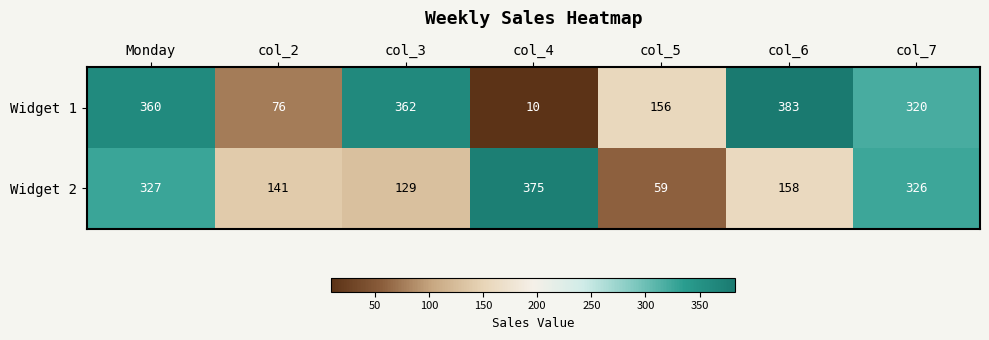

What is the average value of the Widget 1 series?

238